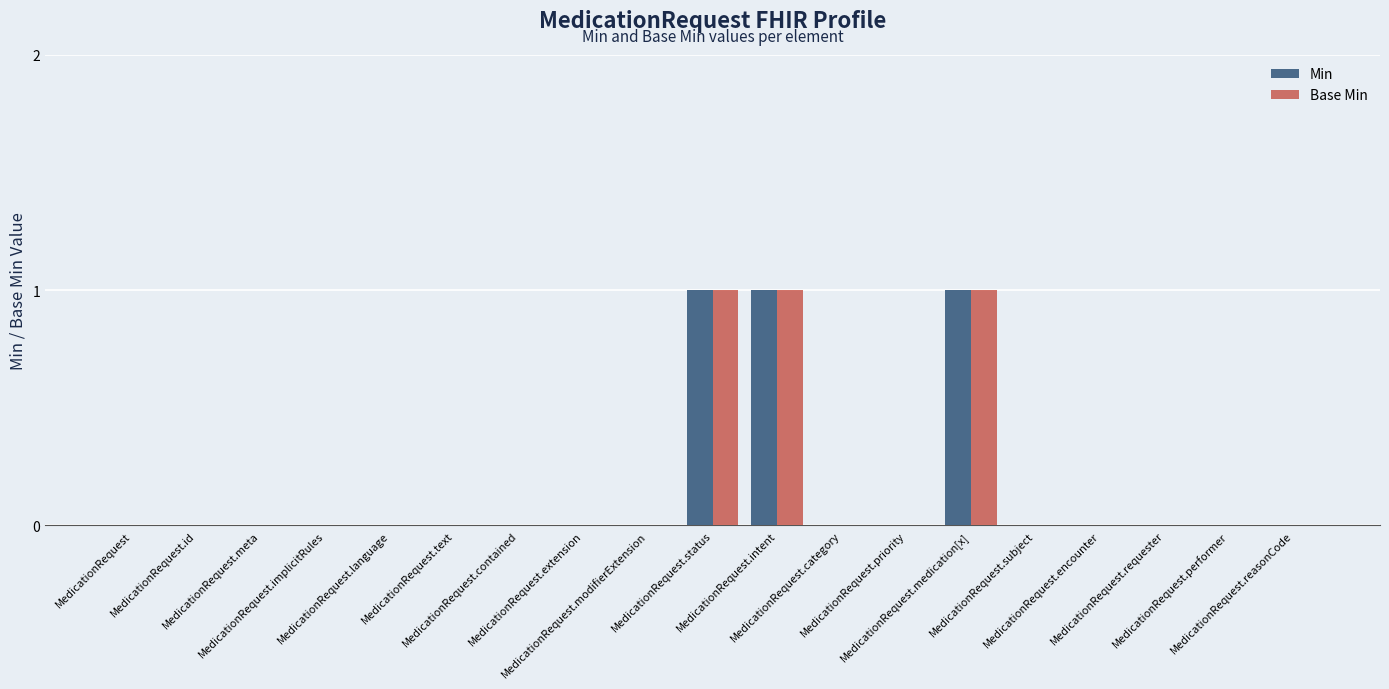

Count the number of categories in the chart.

19